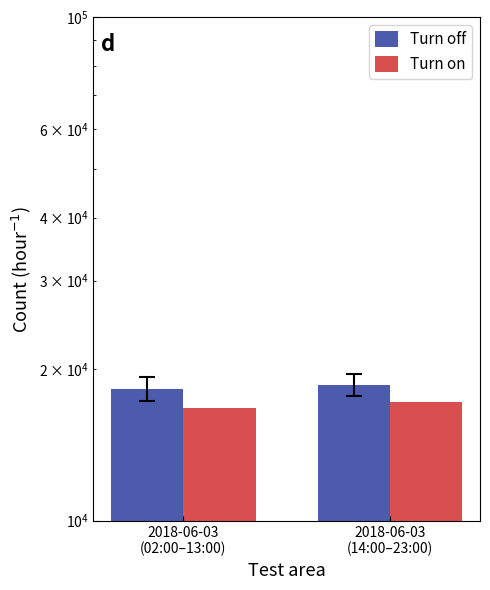

How many values in the Turn off series exceed 18640?

1